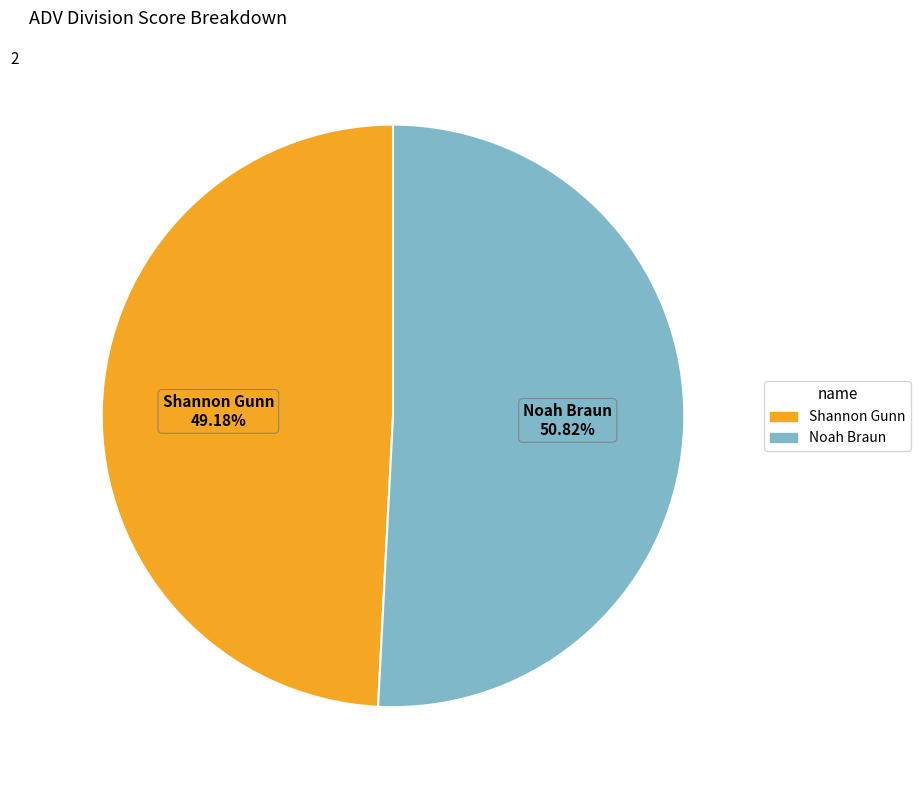

To the nearest percent, what is the average slice percentage?

50%